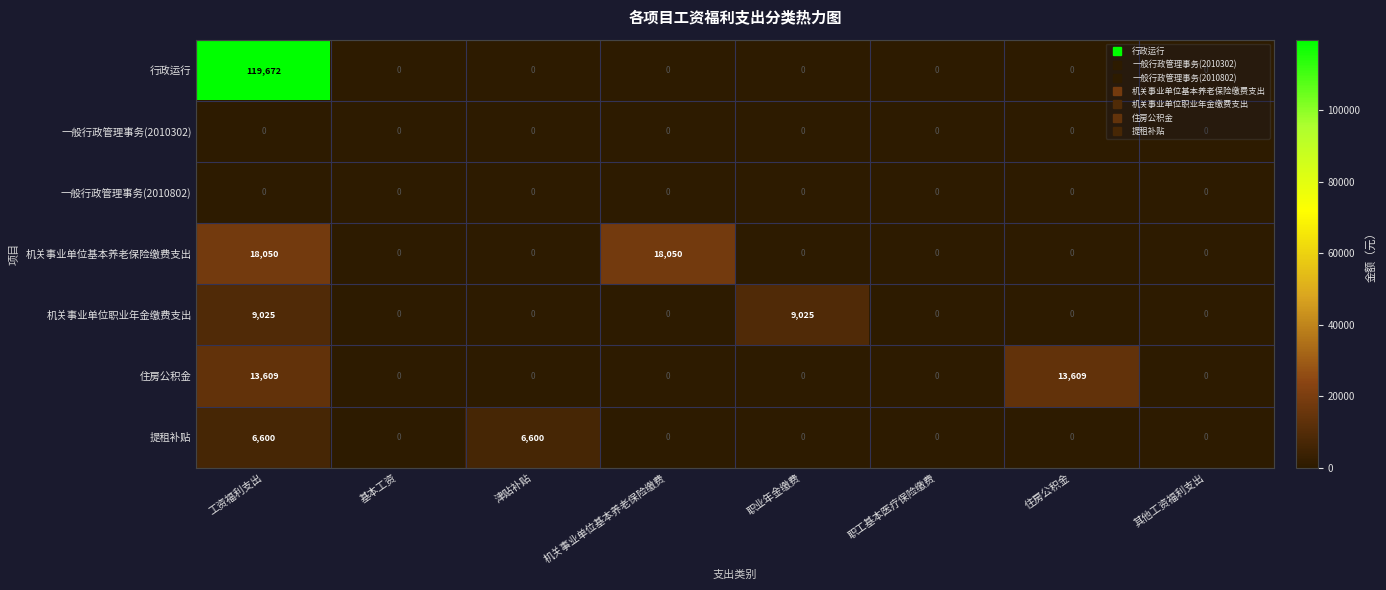

What is the approximate value of 提租补贴 at 工资福利支出, to the nearest 50?

6600